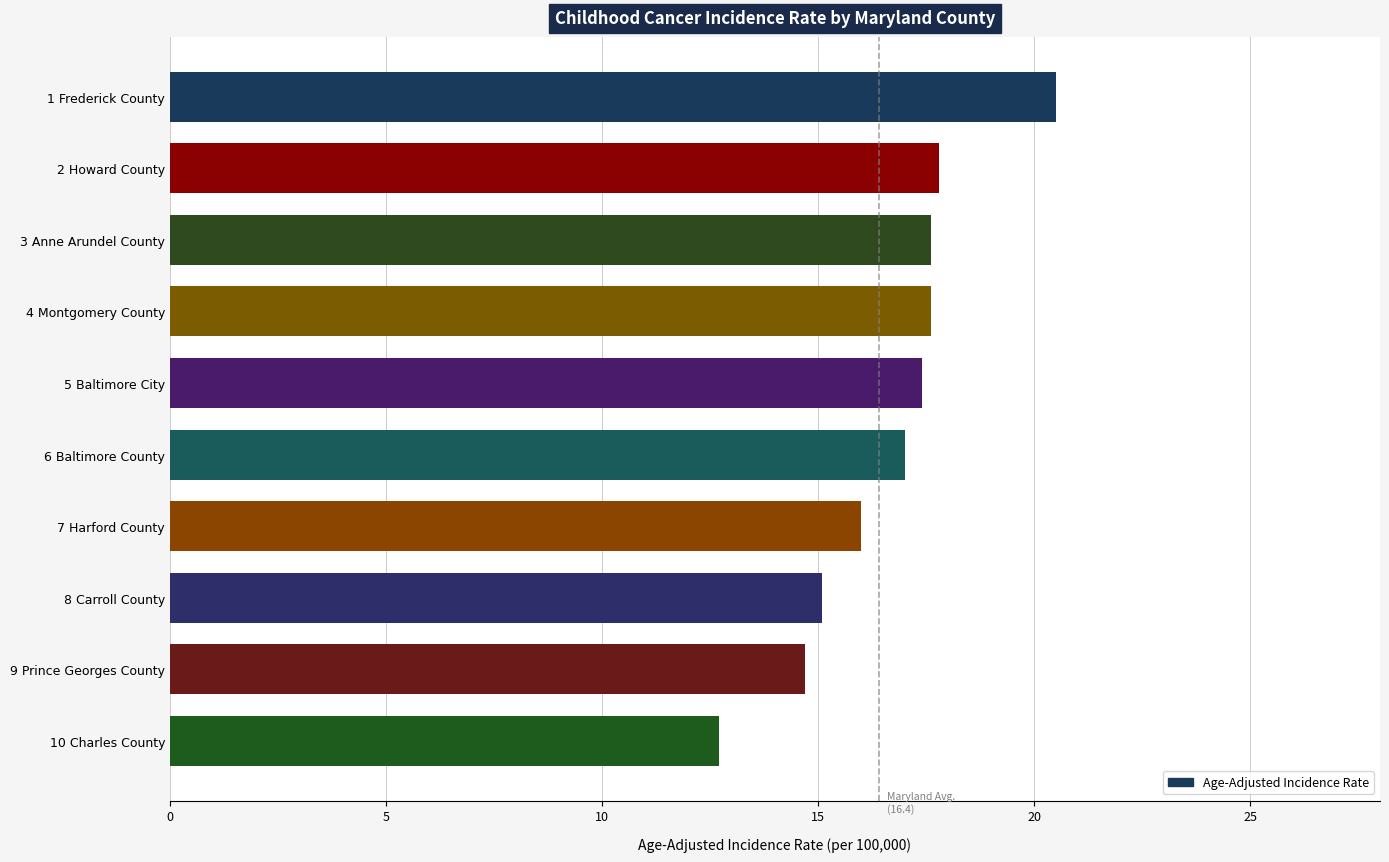

What is the change in value from 2 Howard County to 8 Carroll County?

-2.7